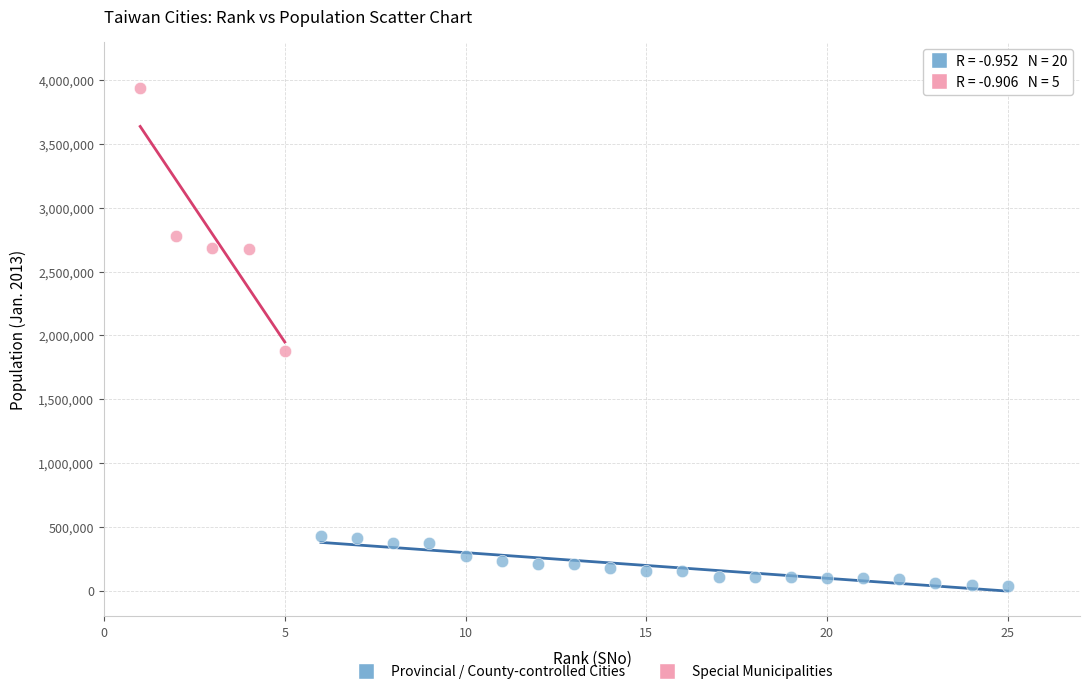

Which series contains the highest Y value?

Special Municipalities